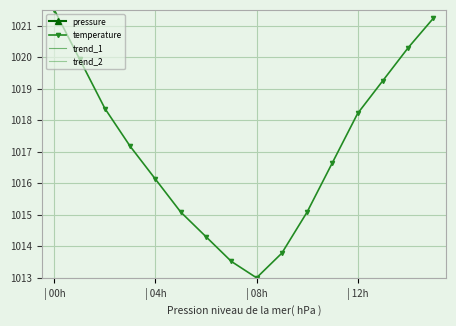

True or false: temperature has a value of 1712.4 at 11.

False